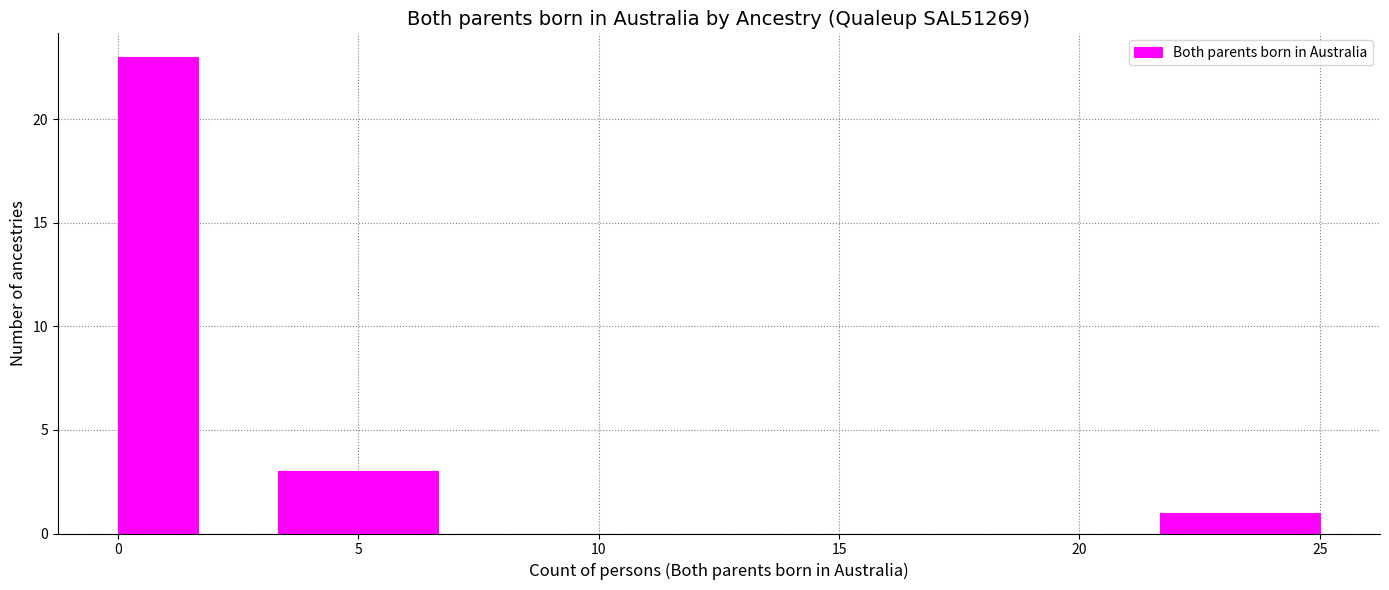

Around what value on the x-axis is the tallest bar? Give the approximate position of its centre, as read against the axis.

1.0